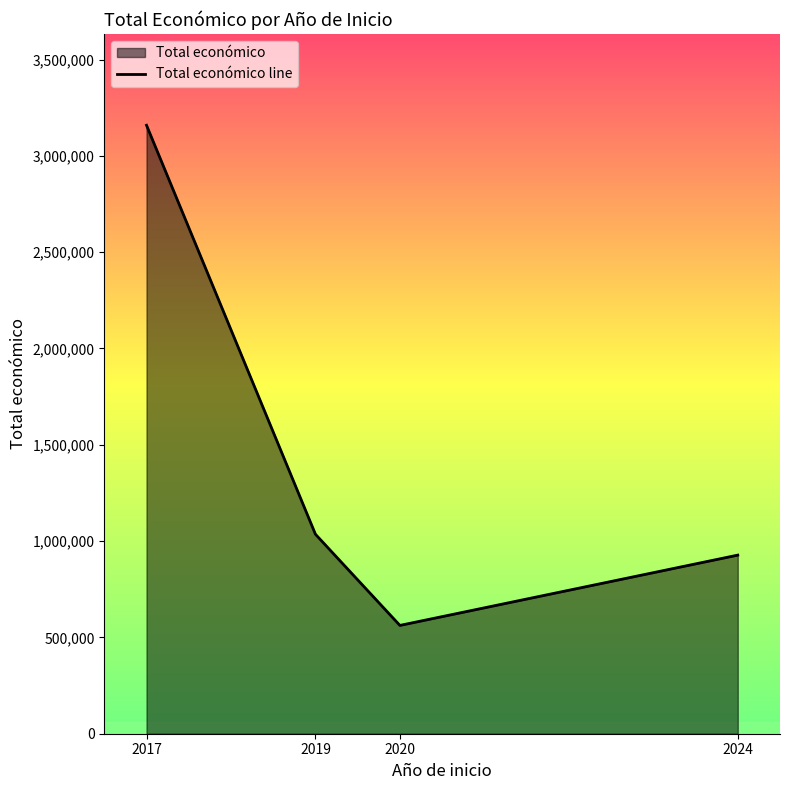

At which category does the chart reach its peak across all series?

2017